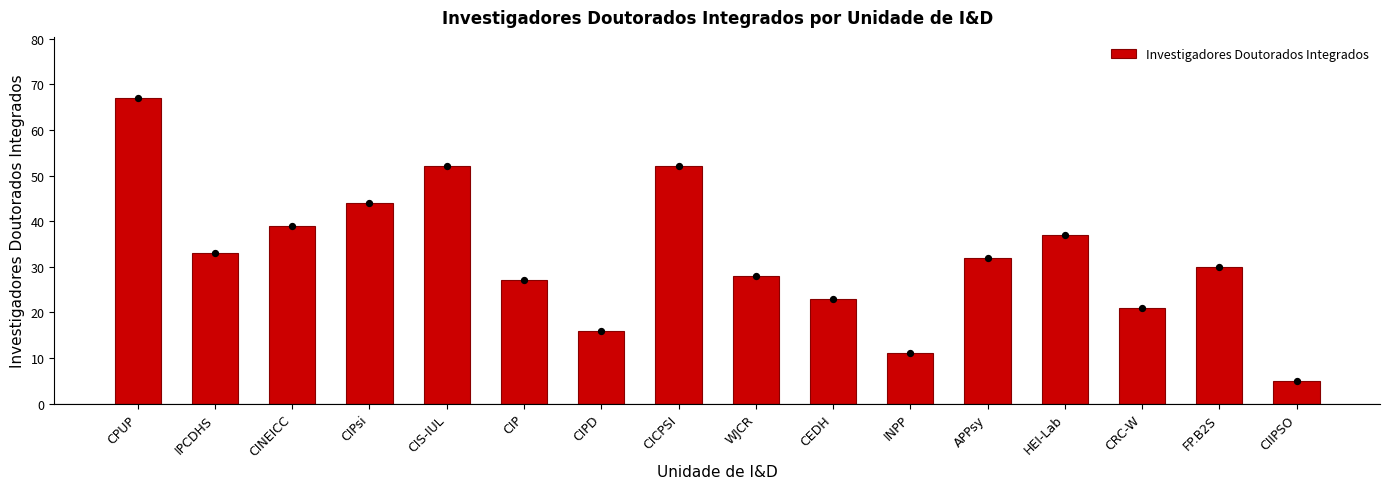

What is the change in value from CINEICC to CIS-IUL?

+13